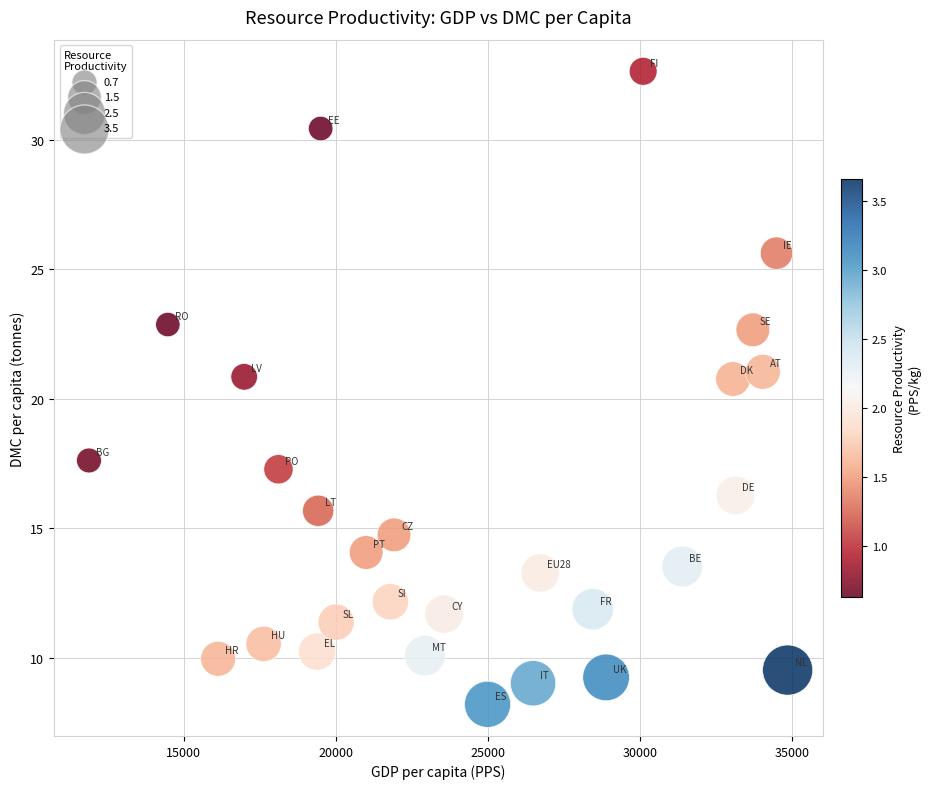

What is the range of Y values (max minus min)?

24.5